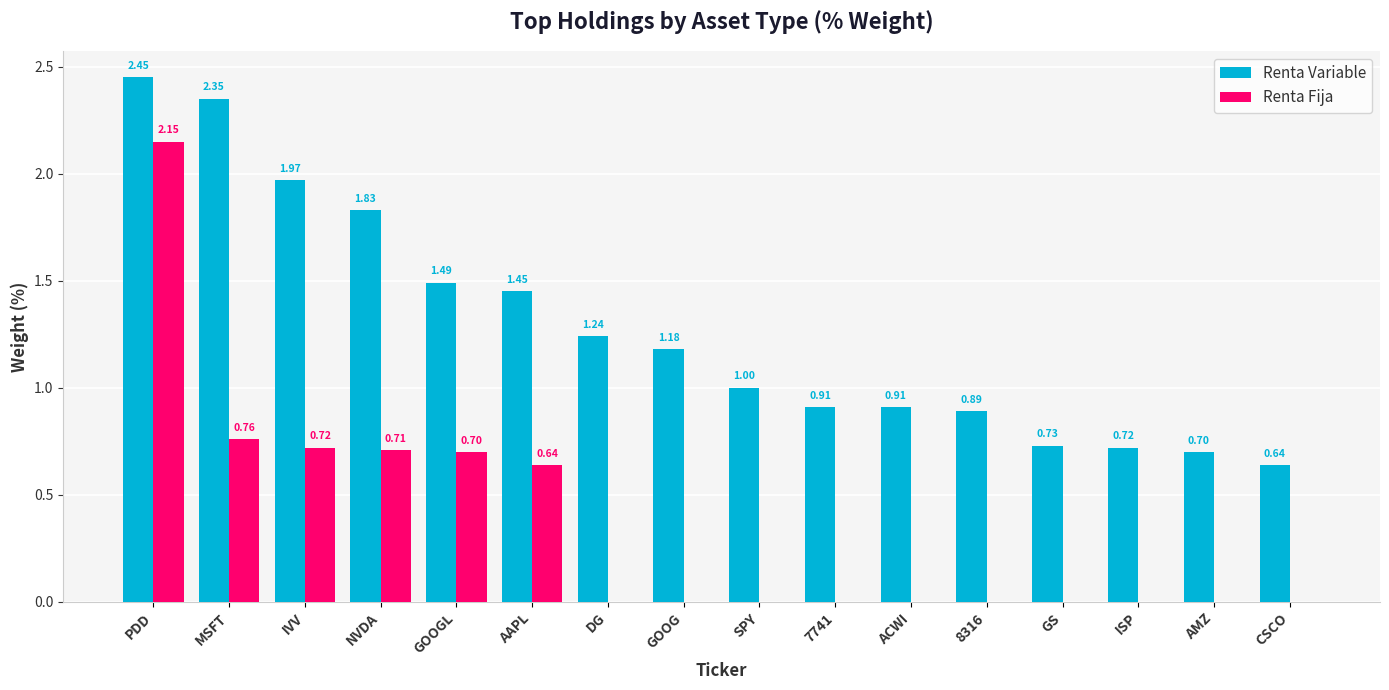

Is the value of Renta Fija at AAPL greater than the value of Renta Variable at NVDA?

No